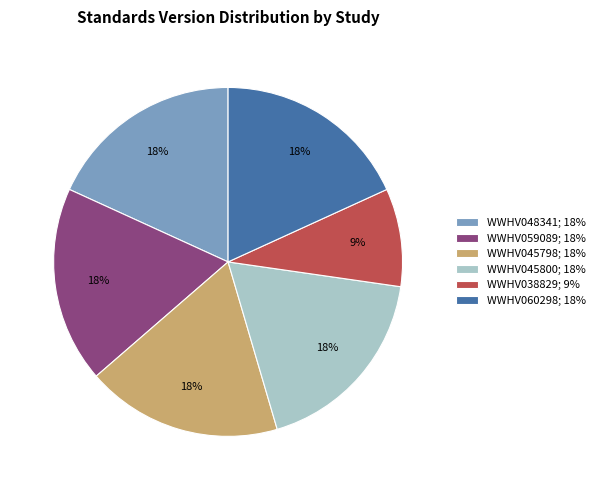

What percentage is the WWHV045800 slice, to the nearest percent?

18%